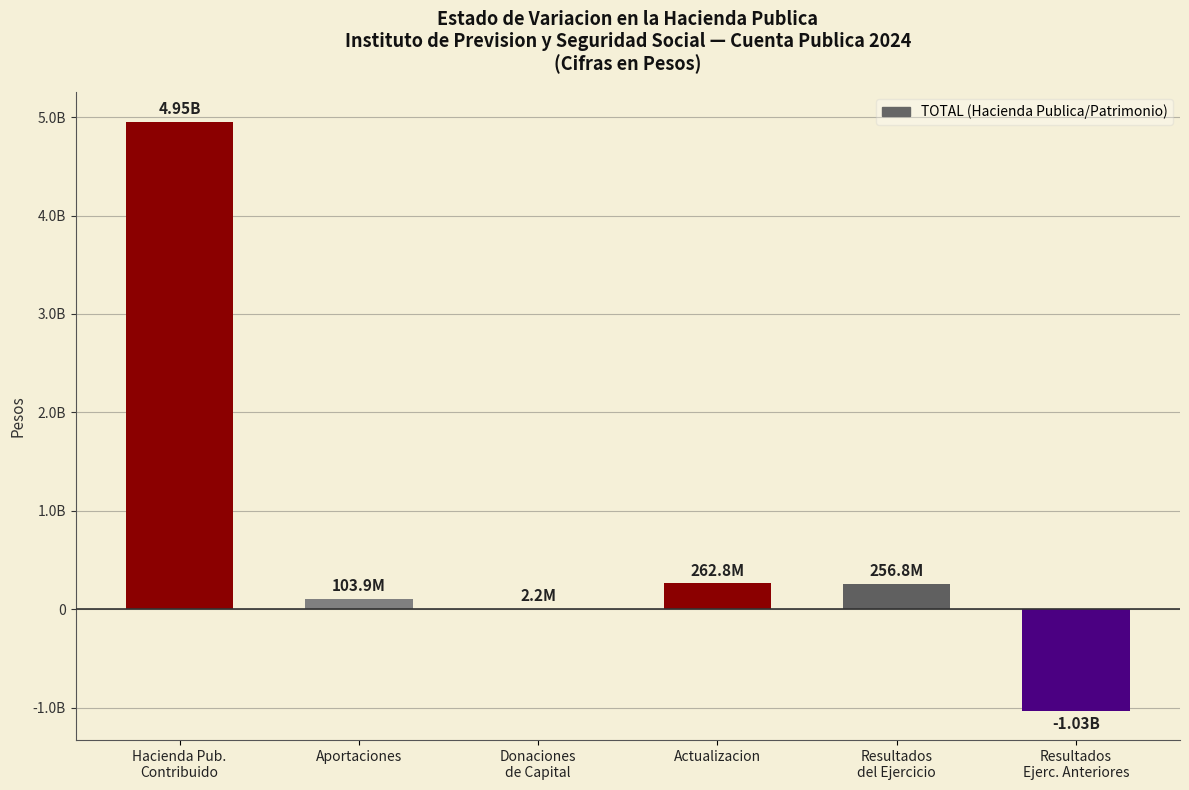

Is it true that the value at Donaciones
de Capital is 3654086?

False